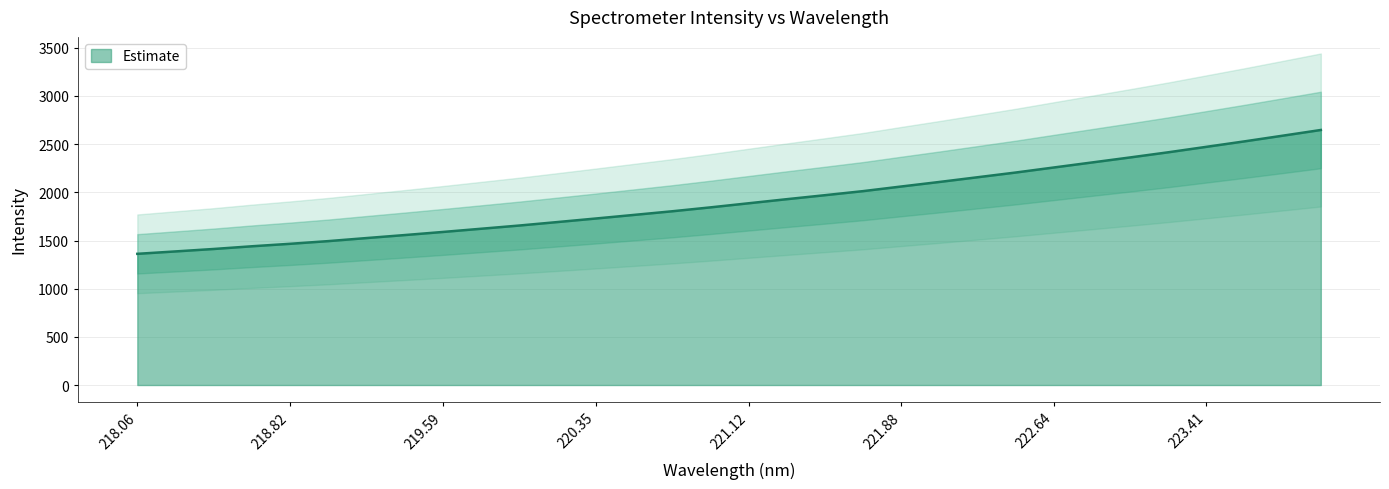

Which category has the highest value across all series?

223.9802